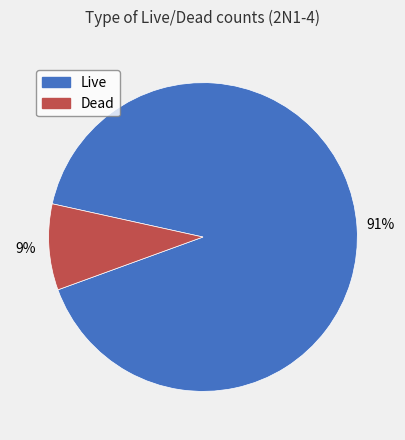

What is the largest slice in the pie chart?

Live